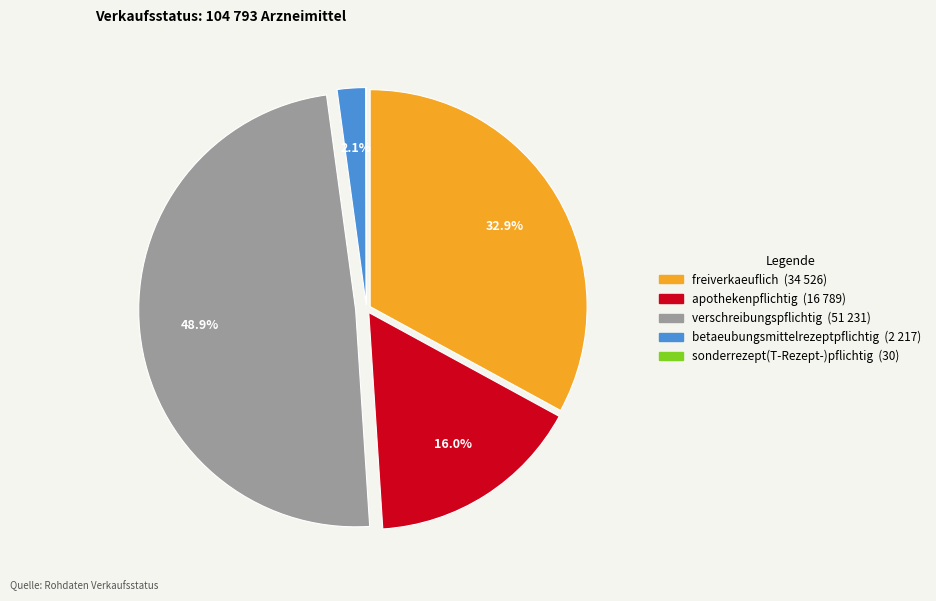

Combined, do apothekenpflichtig and betaeubungsmittelrezeptpflichtig account for over 50%?

No